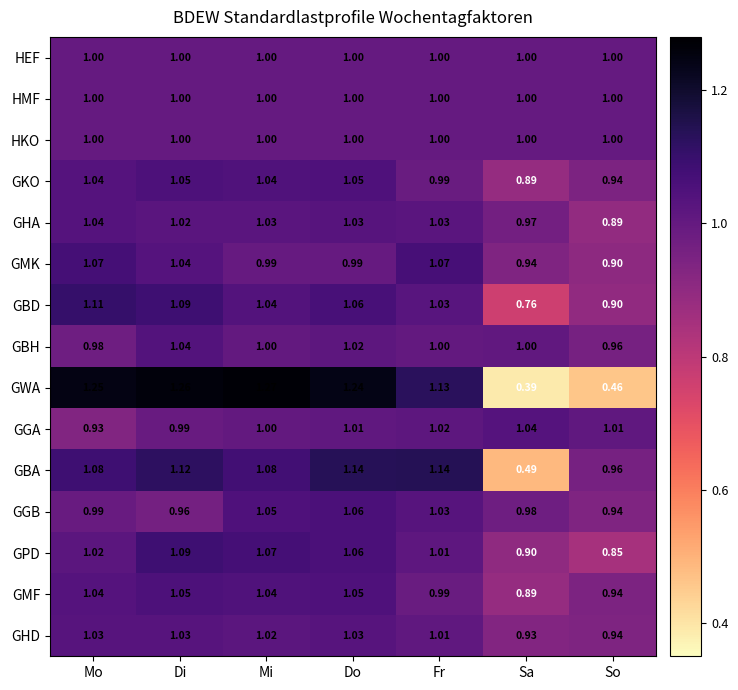

Which series has the widest spread of values?

GWA